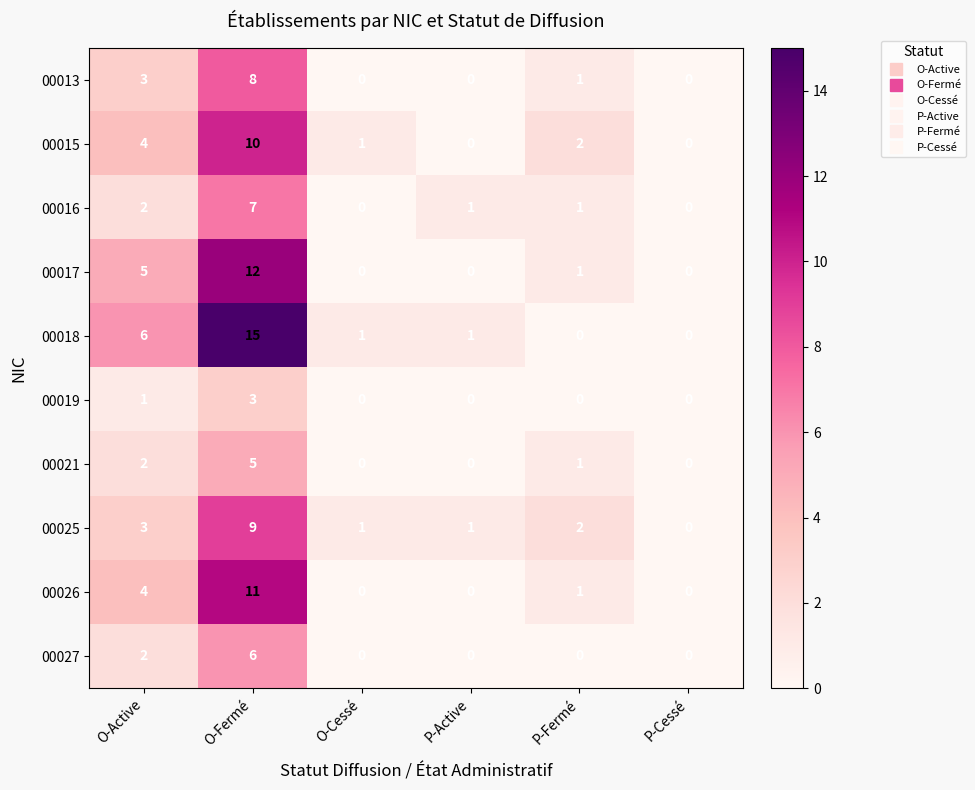

Is it true that 00025 equals 13 at O-Fermé?

False